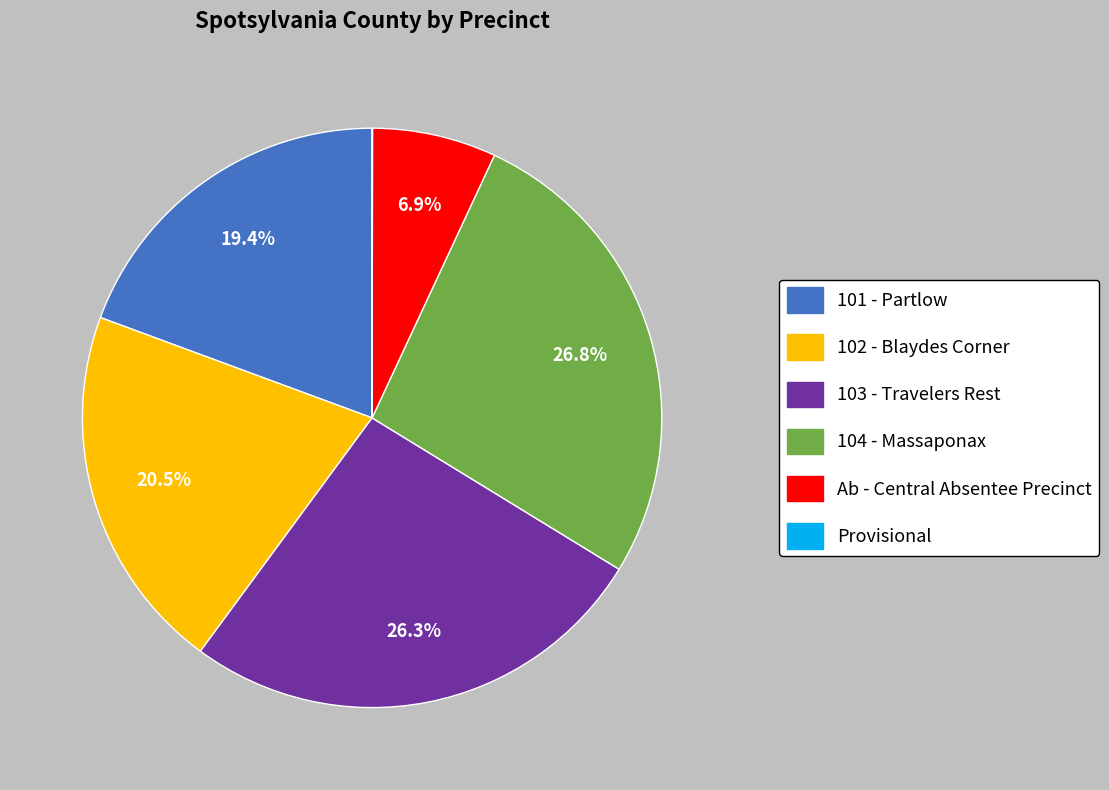

Is there a majority slice in this chart?

No